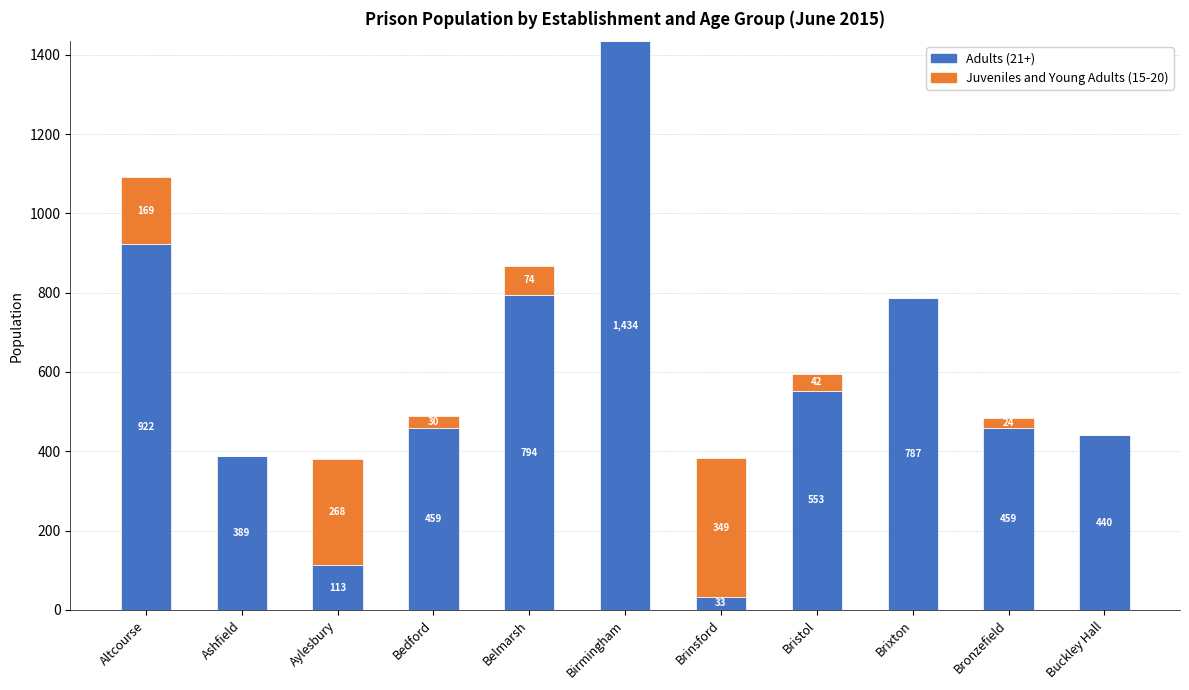

Which category has the highest value in the Adults (21+) series?

Birmingham